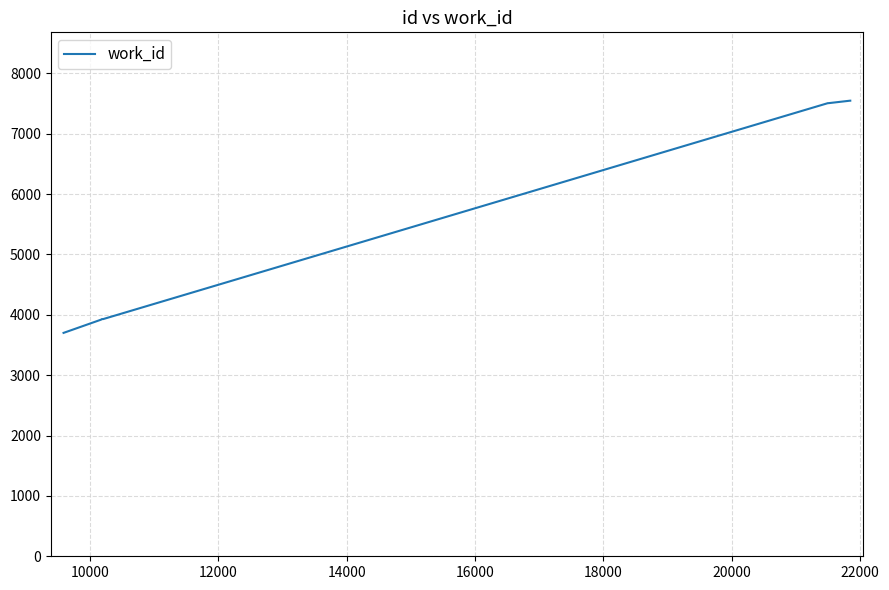

Does the chart have visible grid lines?

Yes